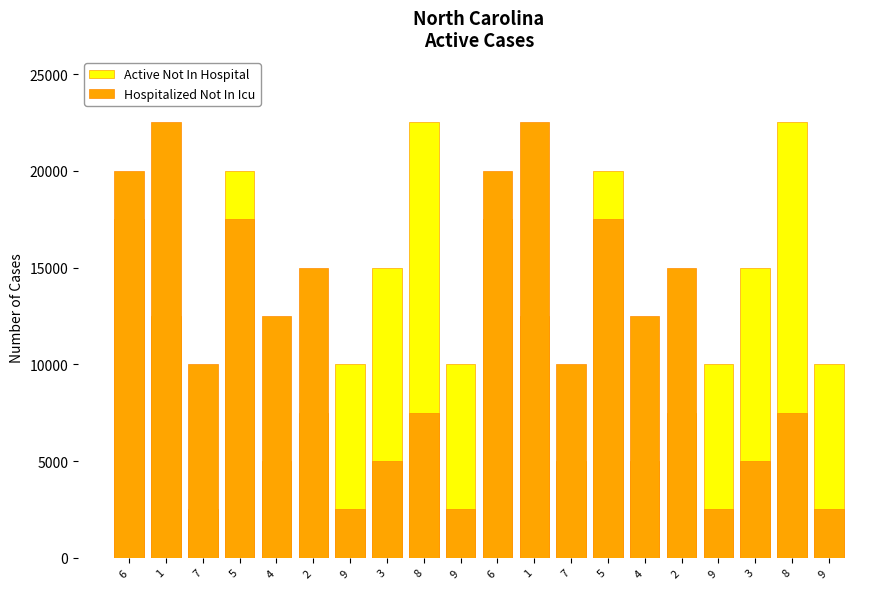

How many distinct data groups are displayed?

2